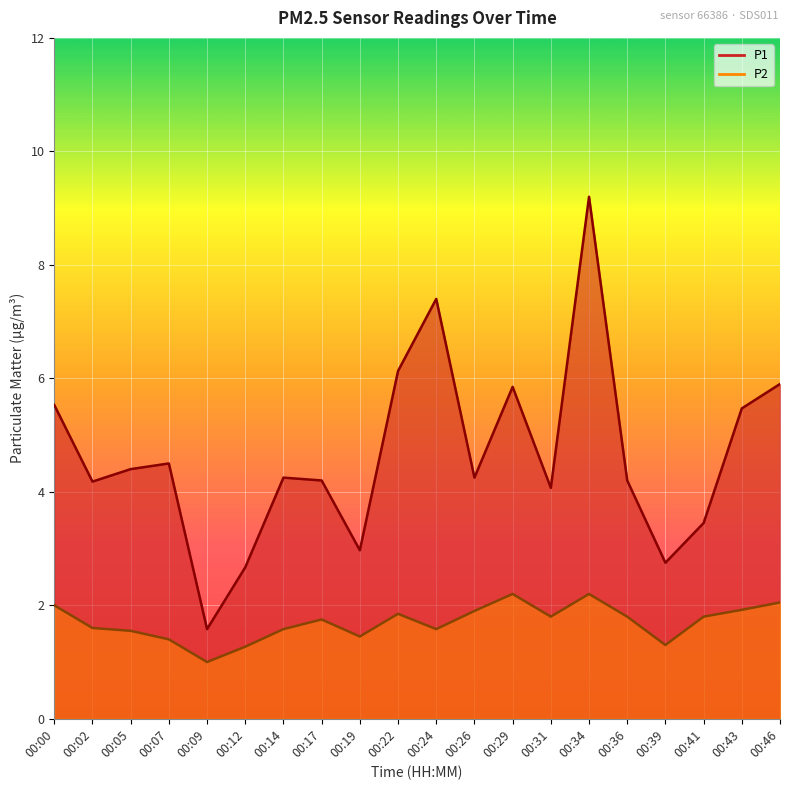

Where is the first local minimum for P2?

00:09